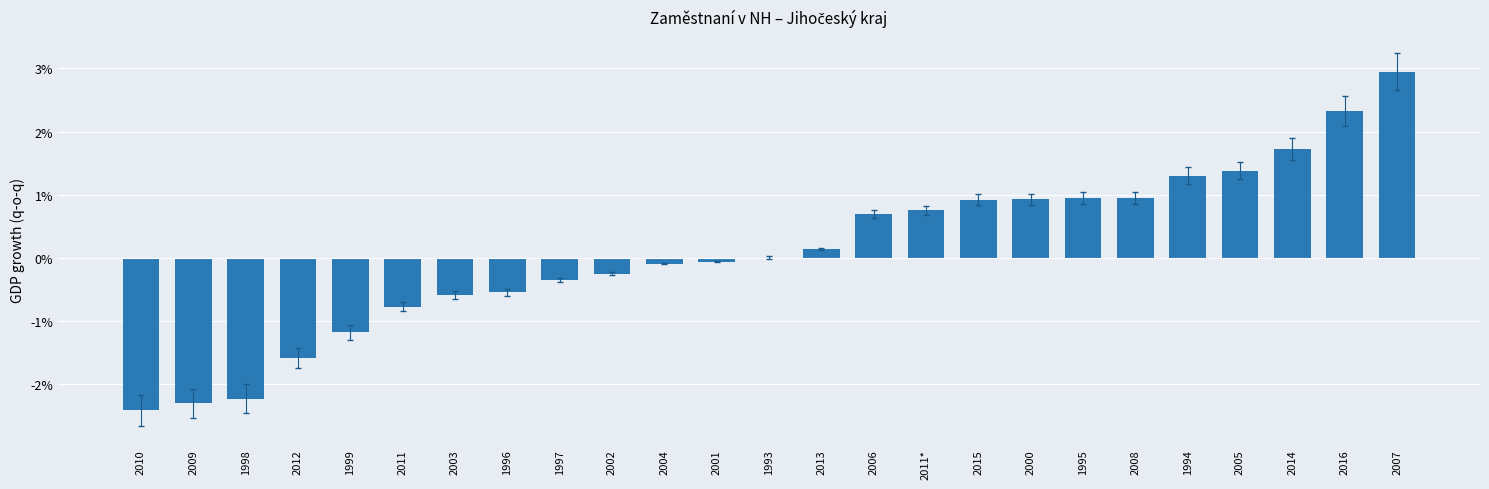

Does the chart contain stacked bars?

No